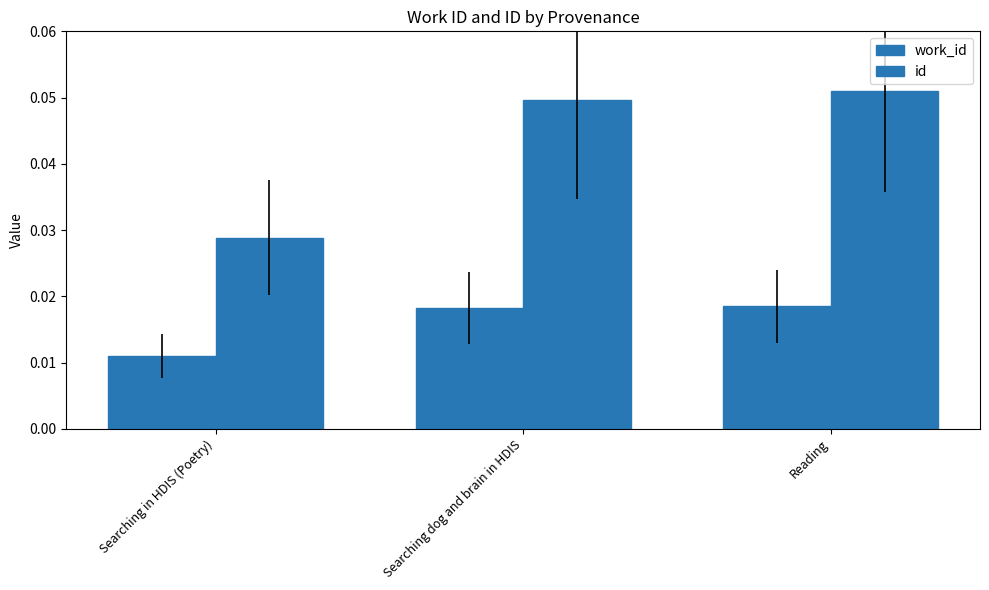

How many bars are there in total?

6